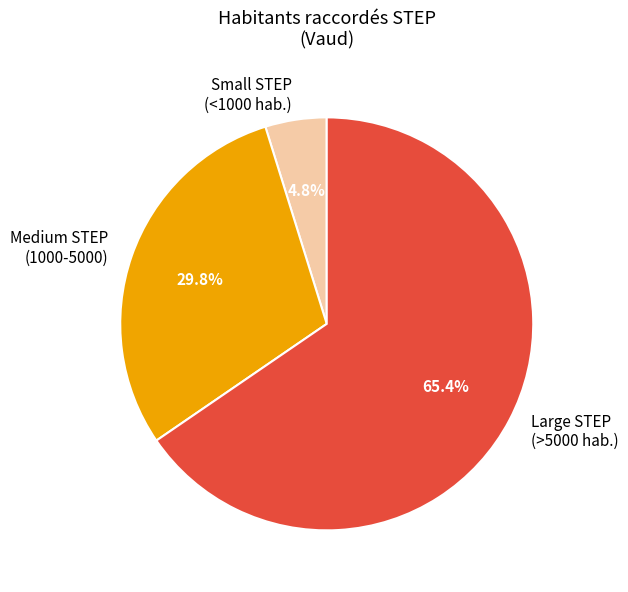

Approximately how many times larger is the value at Medium STEP (1000-5000) compared to Large STEP (>5000 hab.)?

0.5